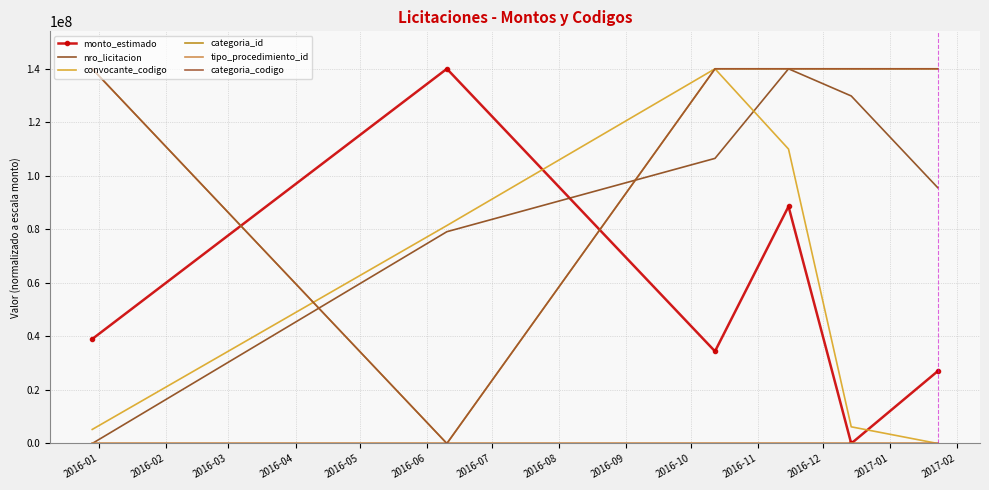

Reading left to right, list all the values displayed in this chart.

monto_estimado: 39037983.3	140000000.0	34446000.0	88573926.9	0.0	27022970.2
nro_licitacion: 0.0	79133747.6	106531815.5	140000000.0	129853508.1	95591636.8
convocante_codigo: 5251112.5	81436745.1	140000000.0	110006357.3	6230133.5	0.0
categoria_id: 140000000.0	0.0	140000000.0	140000000.0	140000000.0	140000000.0
tipo_procedimiento_id: 0.0	0.0	0.0	0.0	0.0	0.0
categoria_codigo: 140000000.0	0.0	140000000.0	140000000.0	140000000.0	140000000.0